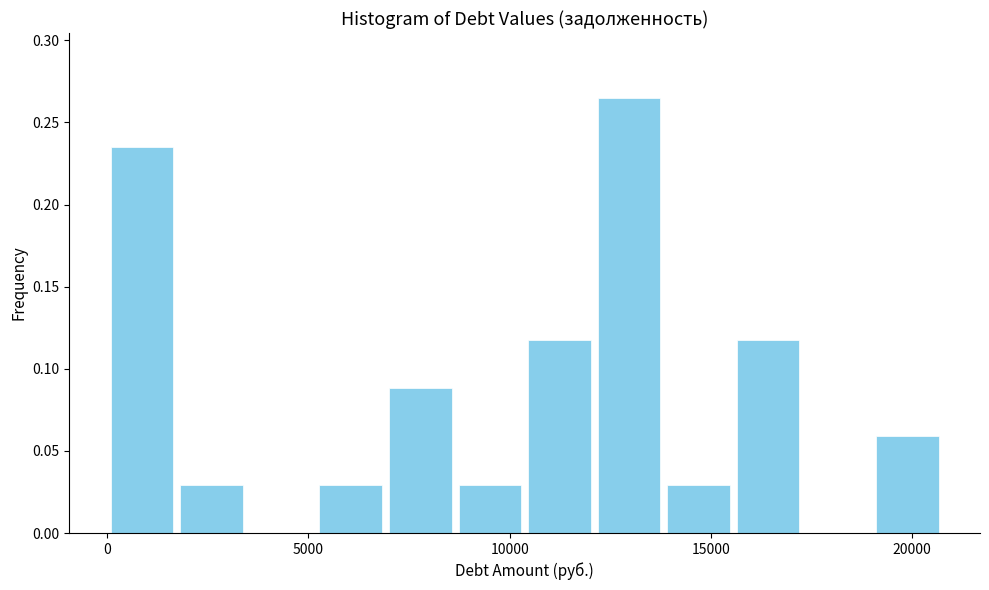

Around what value on the x-axis is the tallest bar? Give the approximate position of its centre, as read against the axis.

13000